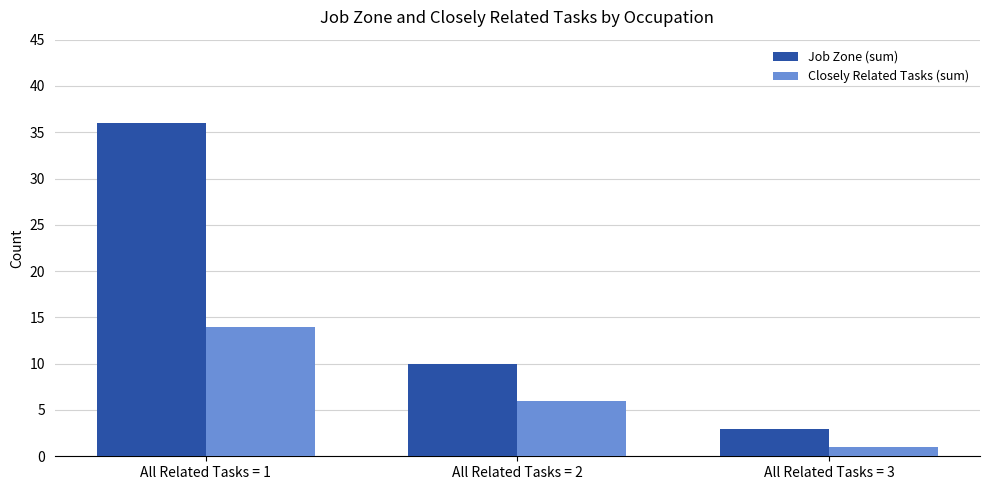

Is the value of Closely Related Tasks (sum) at All Related Tasks = 1 greater than the value of Job Zone (sum) at All Related Tasks = 3?

Yes